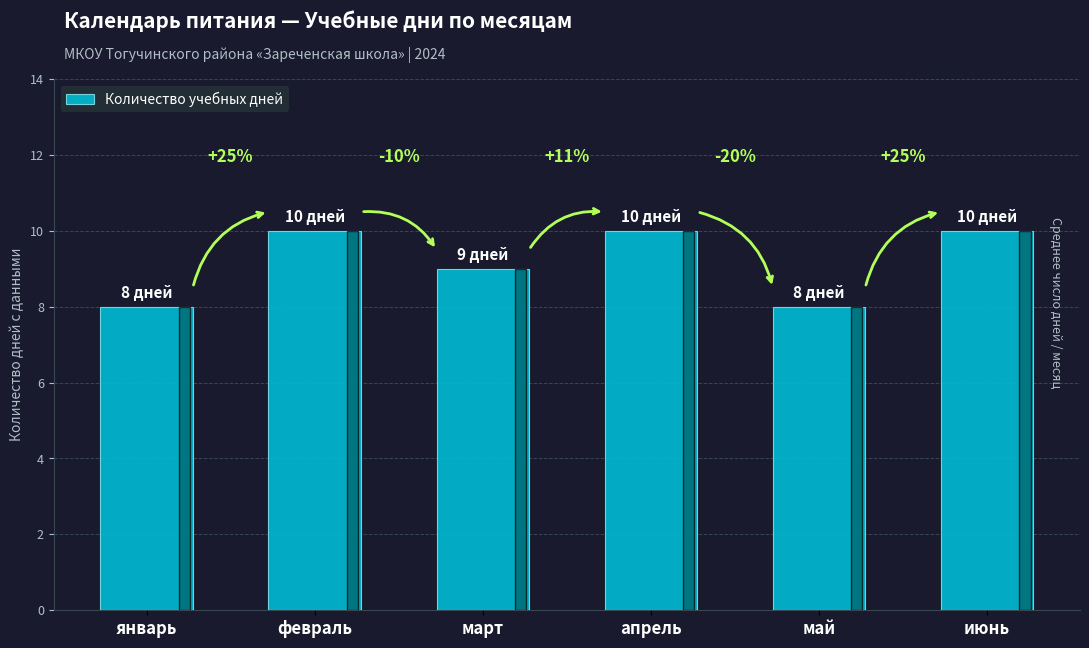

Does the chart contain any negative values?

No